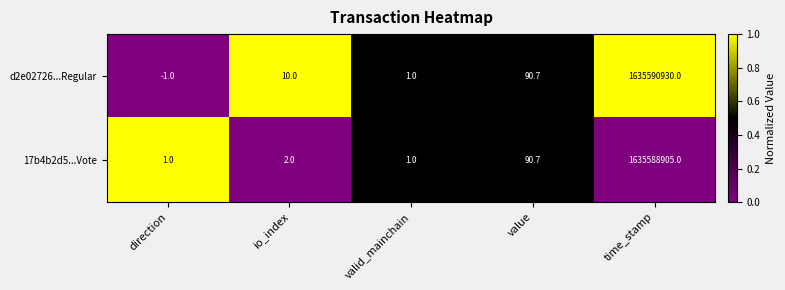

The d2e02726...Regular series shows -1.0 at direction. True or false?

True